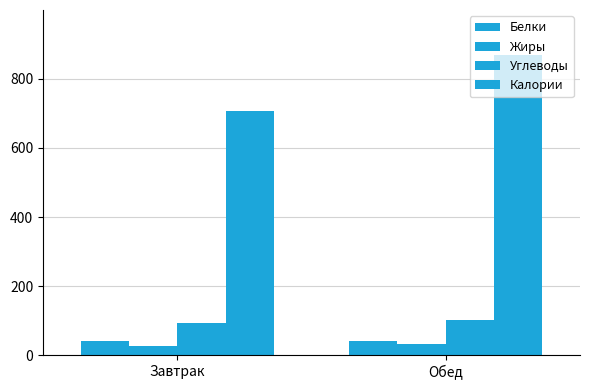

How many data points in Жиры are above 31?

1